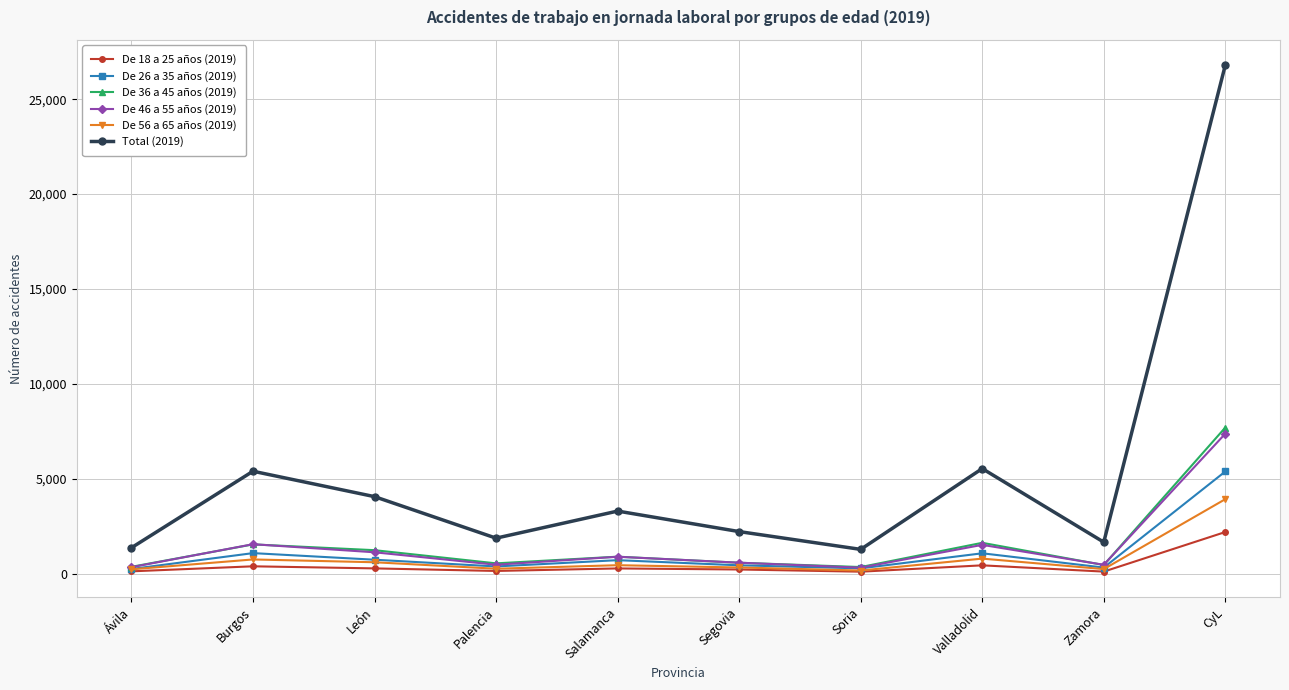

Which category has the highest value in the Total (2019) series?

CyL